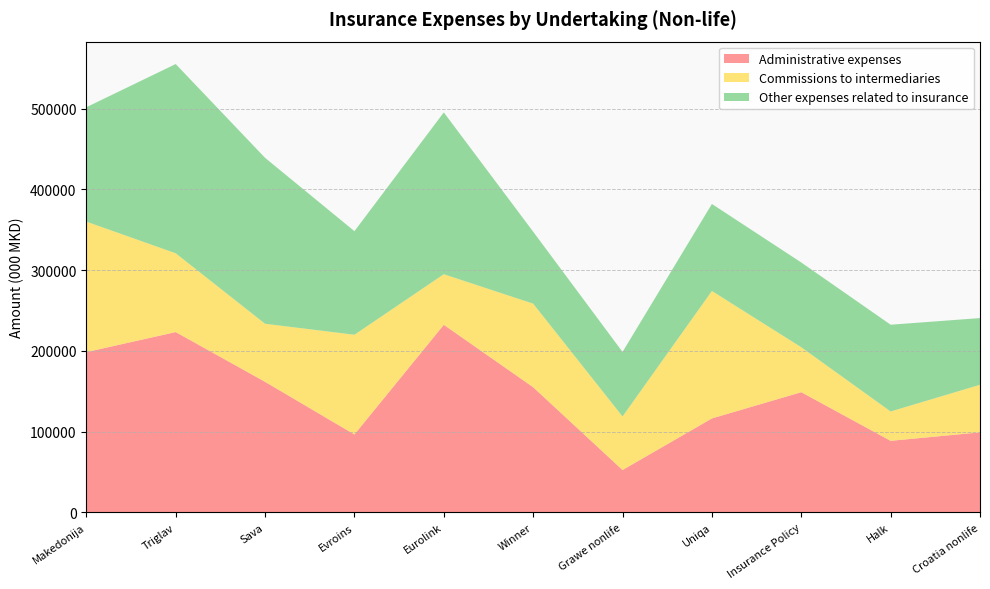

Reading left to right, list all the values displayed in this chart.

Administrative expenses: Makedonija=198436	Triglav=223266	Sava=161623	Evroins=96379	Eurolink=232284	Winner=154939	Grawe nonlife=52349	Uniqa=116276	Insurance Policy=148772	Halk=88503	Croatia nonlife=99025
Commissions to intermediaries: Makedonija=161684	Triglav=97630	Sava=71940	Evroins=123553	Eurolink=62660	Winner=103539	Grawe nonlife=66351	Uniqa=157908	Insurance Policy=55685	Halk=36385	Croatia nonlife=58931
Other expenses related to insurance: Makedonija=141734	Triglav=234486	Sava=205594	Evroins=128360	Eurolink=200507	Winner=89165	Grawe nonlife=79963	Uniqa=107837	Insurance Policy=105040	Halk=107495	Croatia nonlife=82644